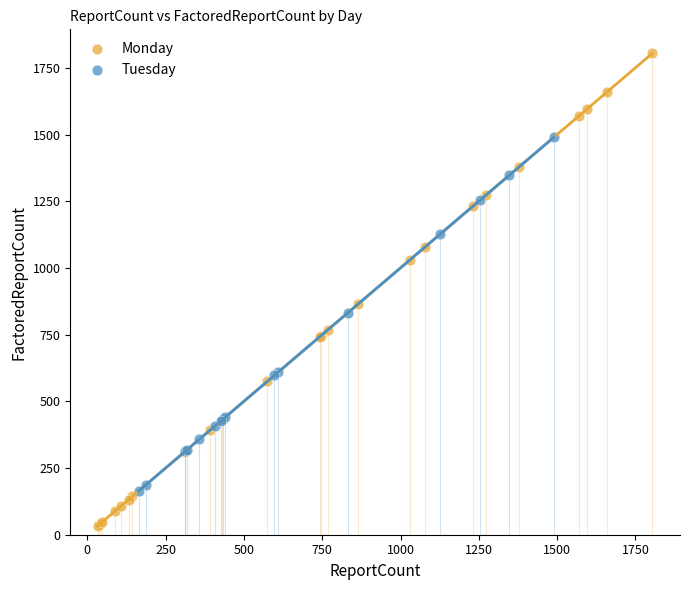

Which series reaches the maximum Y coordinate?

Monday